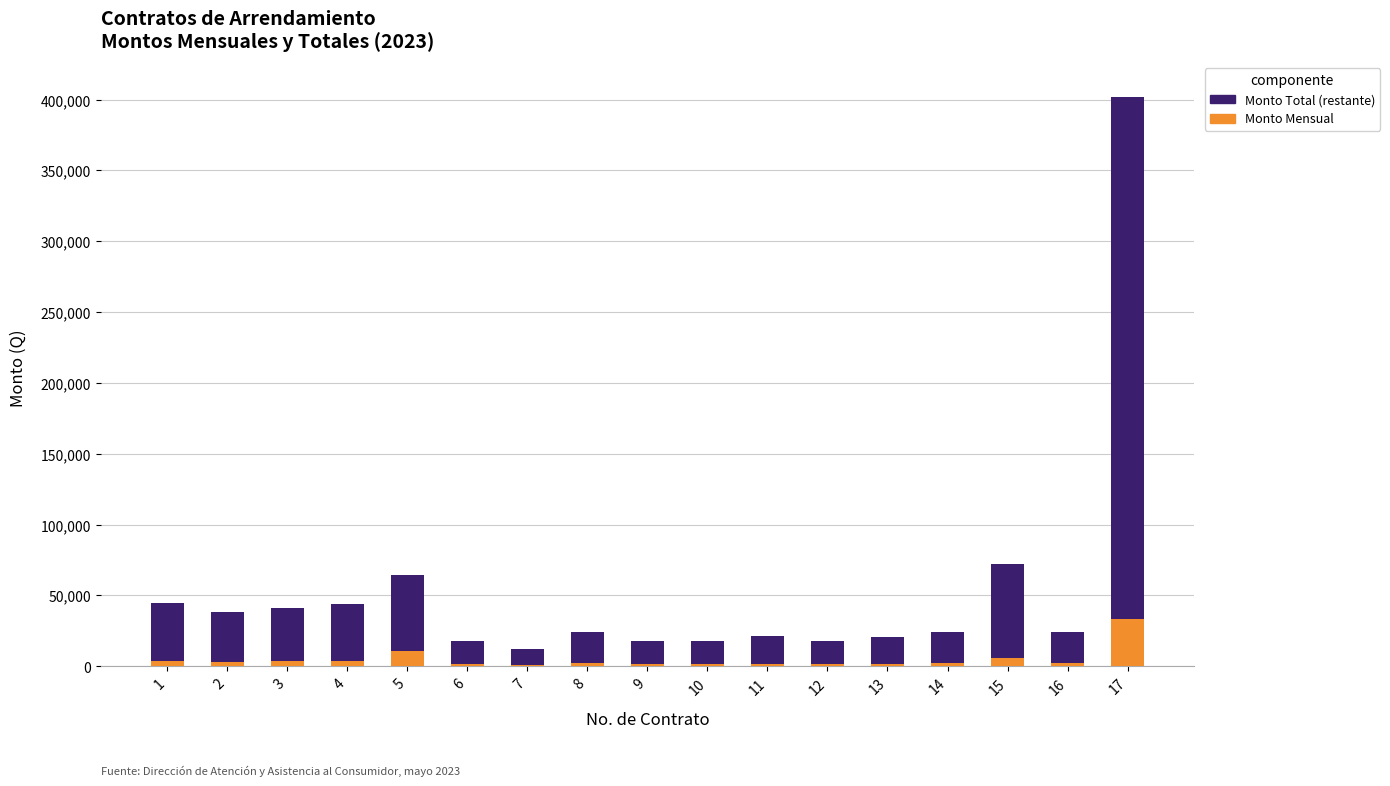

How many categories are shown in the chart?

17